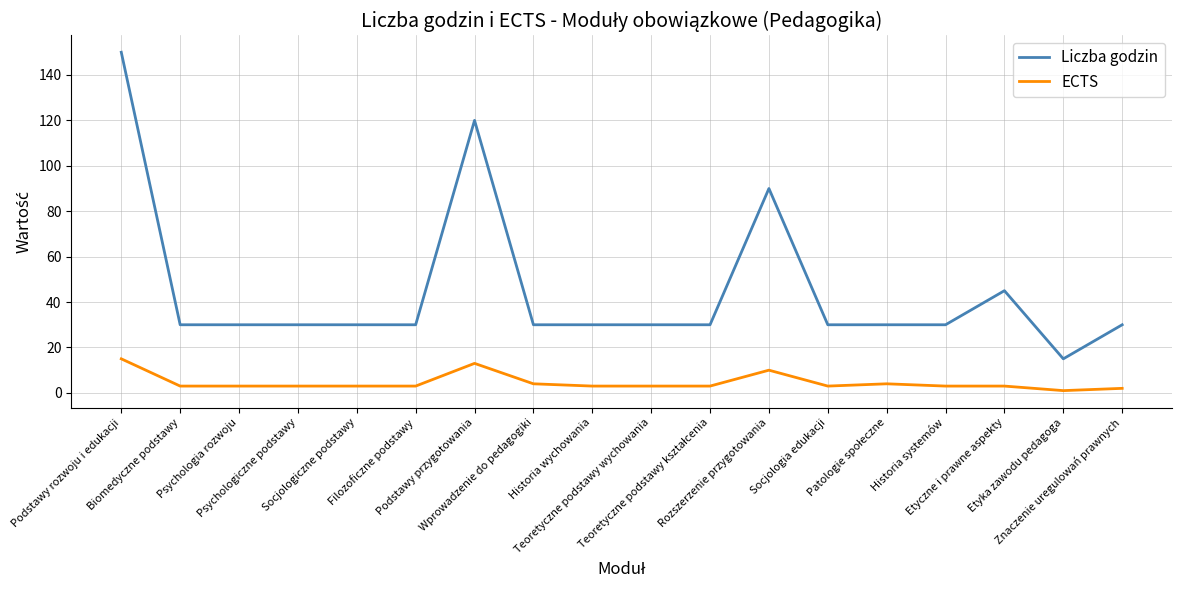

What is the lowest value of the Liczba godzin series?

15